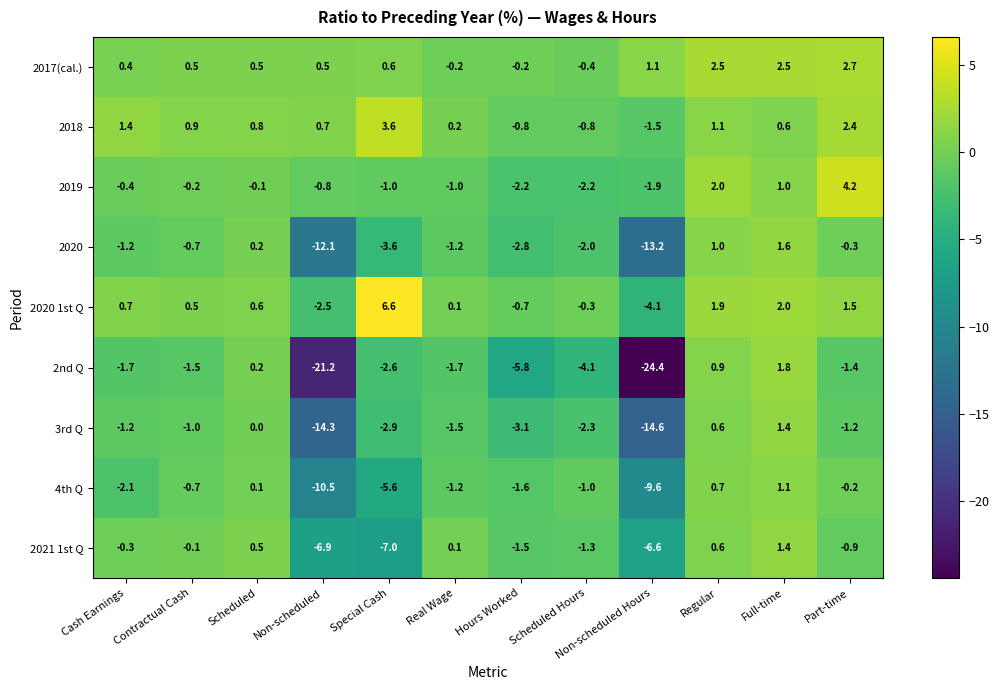

What is the total value across all series at Full-time?

13.4